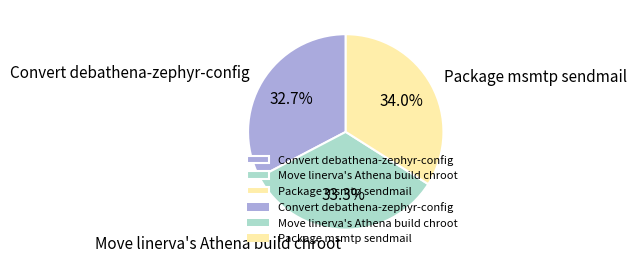

What is the largest slice in the pie chart?

Package msmtp sendmail